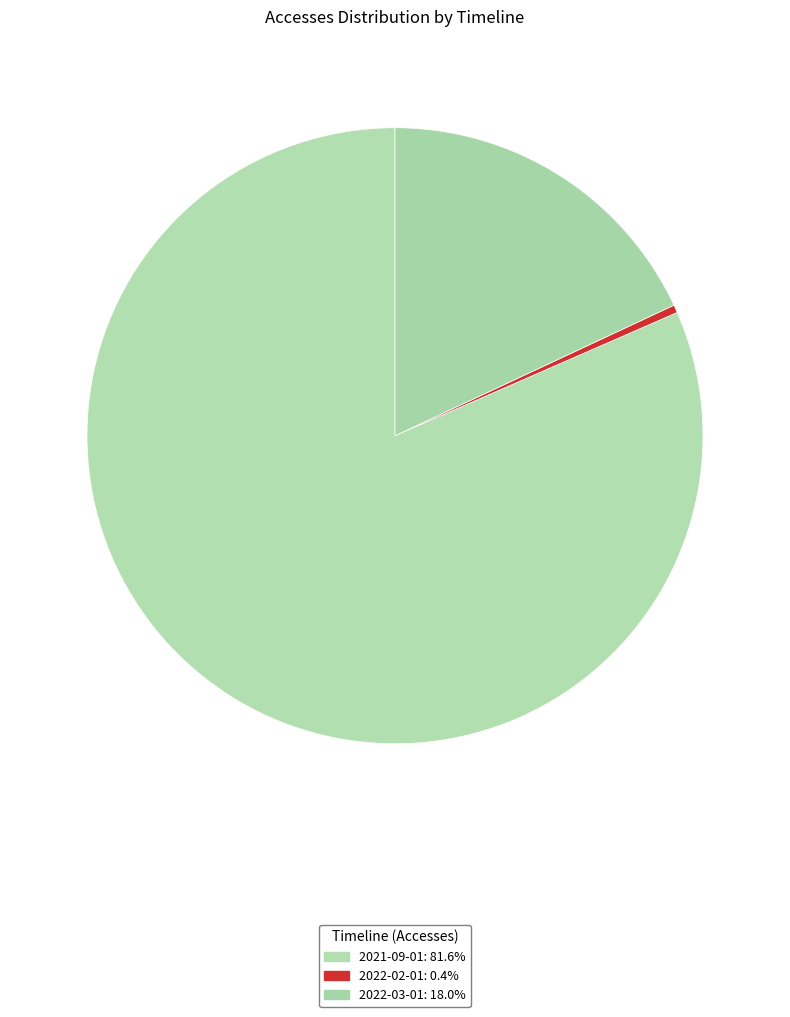

Which category accounts for the majority?

2021-09-01